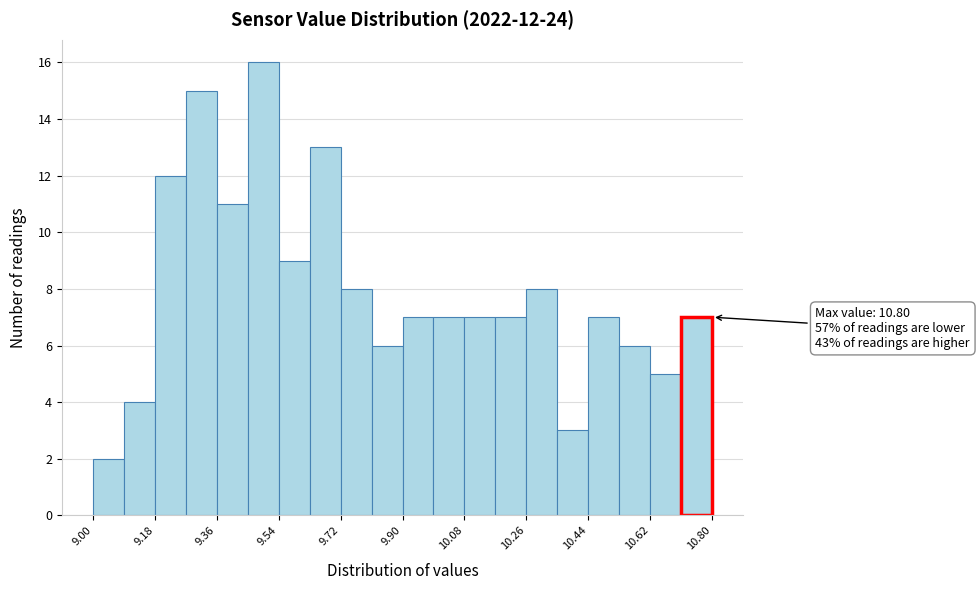

Over which range of the x-axis is the bar tallest?

9.45 to 9.54